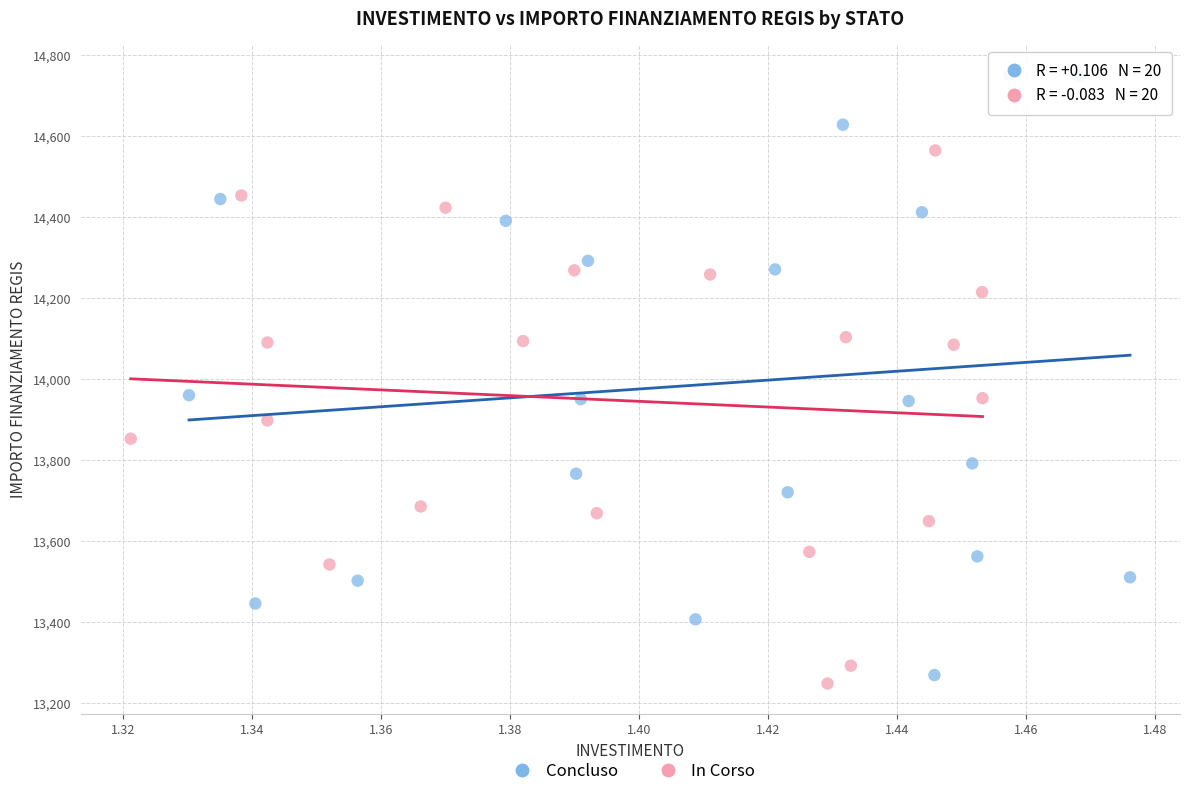

Which series contains the lowest Y value?

In Corso